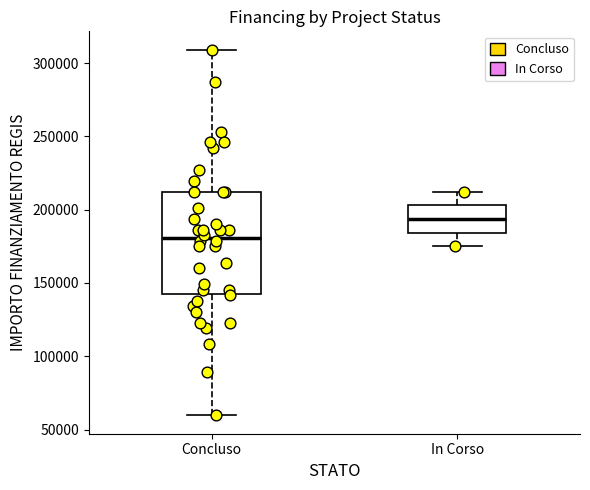

Reading left to right, transcribe this box plot: for each box, give where its median line is, the range the box spans, and where its two whiskers end, as read against the y-axis. The values are not printed on the chart, so give them approximately, as read against the axis.

Concluso: median 180000, box 145000 to 210000, whiskers 60000 to 310000
In Corso: median 195000, box 185000 to 205000, whiskers 175000 to 210000